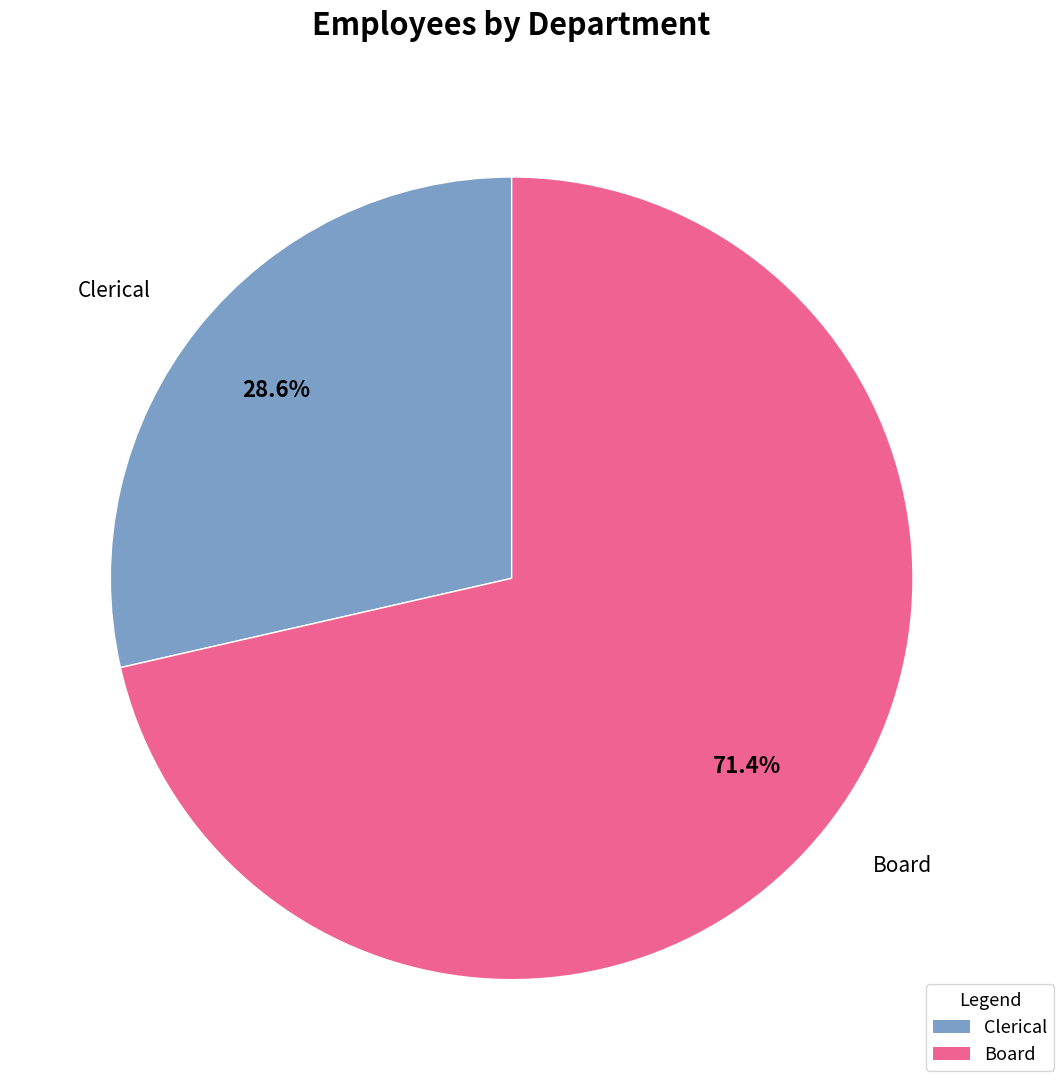

To the nearest percent, what is the difference between the Clerical and Board slice percentages?

43%